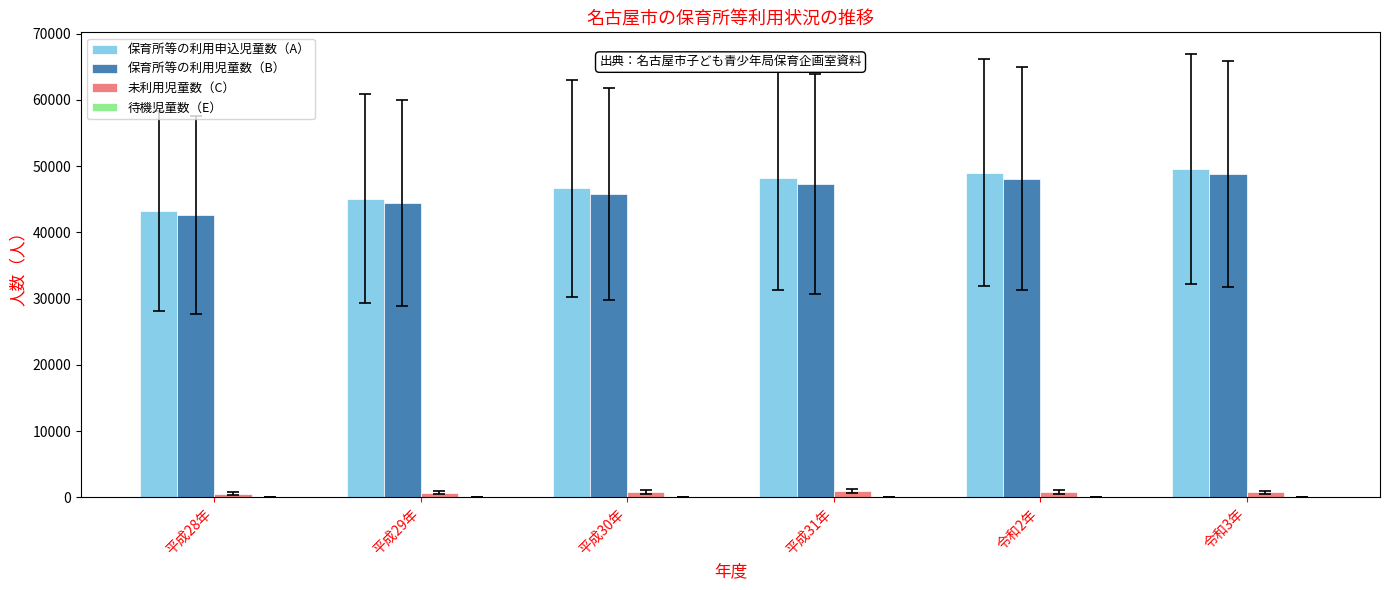

The value of 保育所等の利用児童数（B） at 令和3年 is 24111. True or false?

False